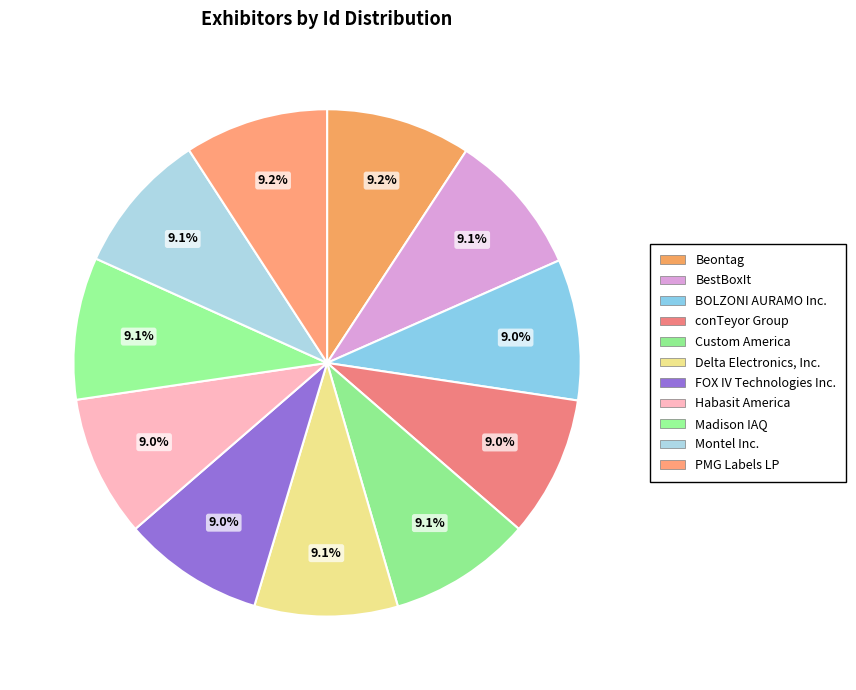

To the nearest percent, what portion does Montel Inc. represent?

9%